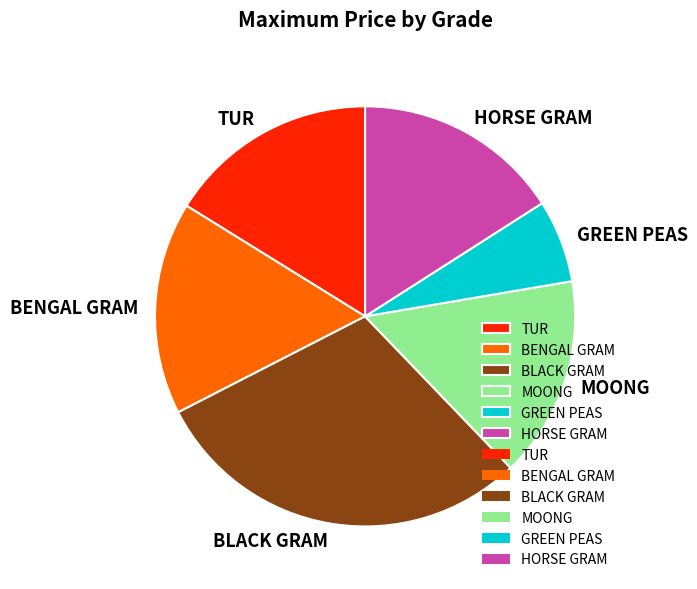

What is the smallest slice in the pie chart?

GREEN PEAS